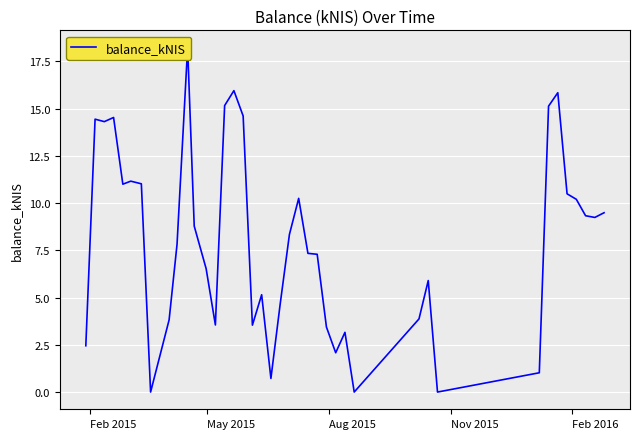

What is the sum of all values?

319.8